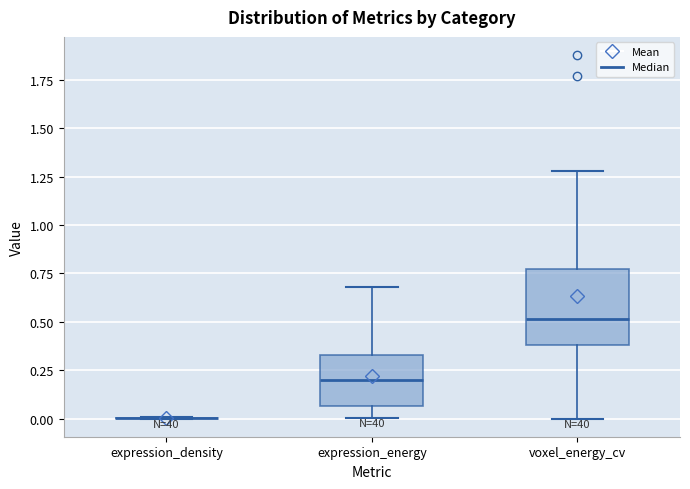

Reading left to right, transcribe this box plot: for each box, give where its median line is, the range the box spans, and where its two whiskers end, as read against the y-axis. The values are not printed on the chart, so give them approximately, as read against the axis.

expression_density: box collapsed to a line at 0.00, whiskers 0.00 to 0.00
expression_energy: median 0.20, box 0.05 to 0.35, whiskers 0.00 to 0.70
voxel_energy_cv: median 0.50, box 0.40 to 0.75, whiskers 0.00 to 1.30